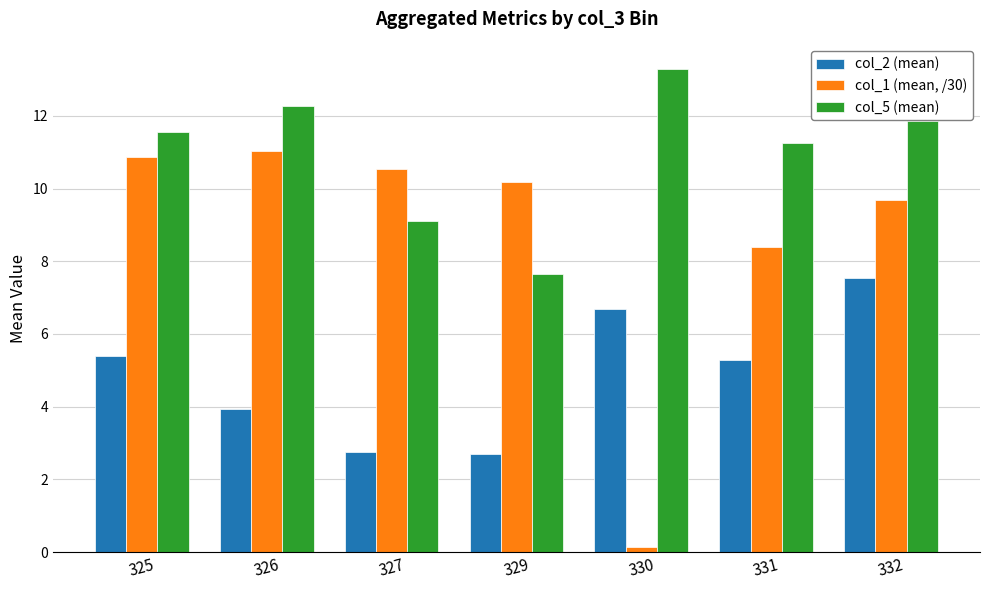

How many categories are shown in the chart?

7